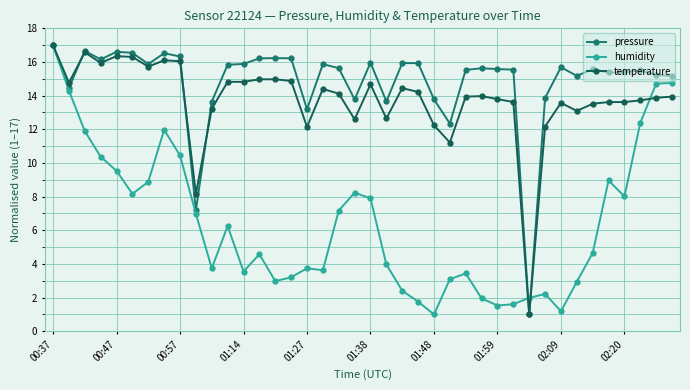

Does the chart have visible grid lines?

Yes